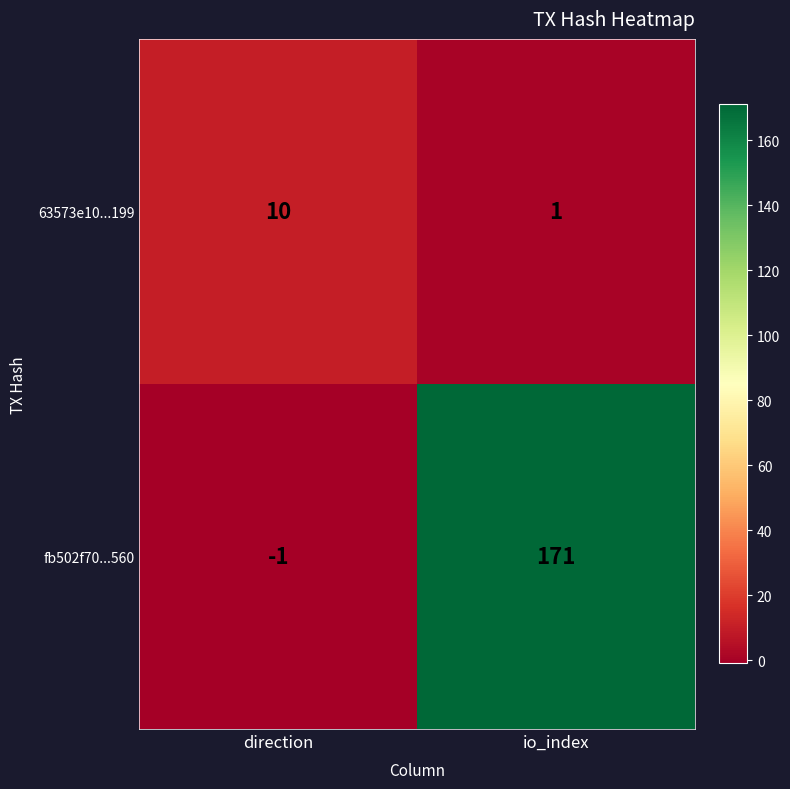

At which label is fb502f70...560 closest to 85?

direction